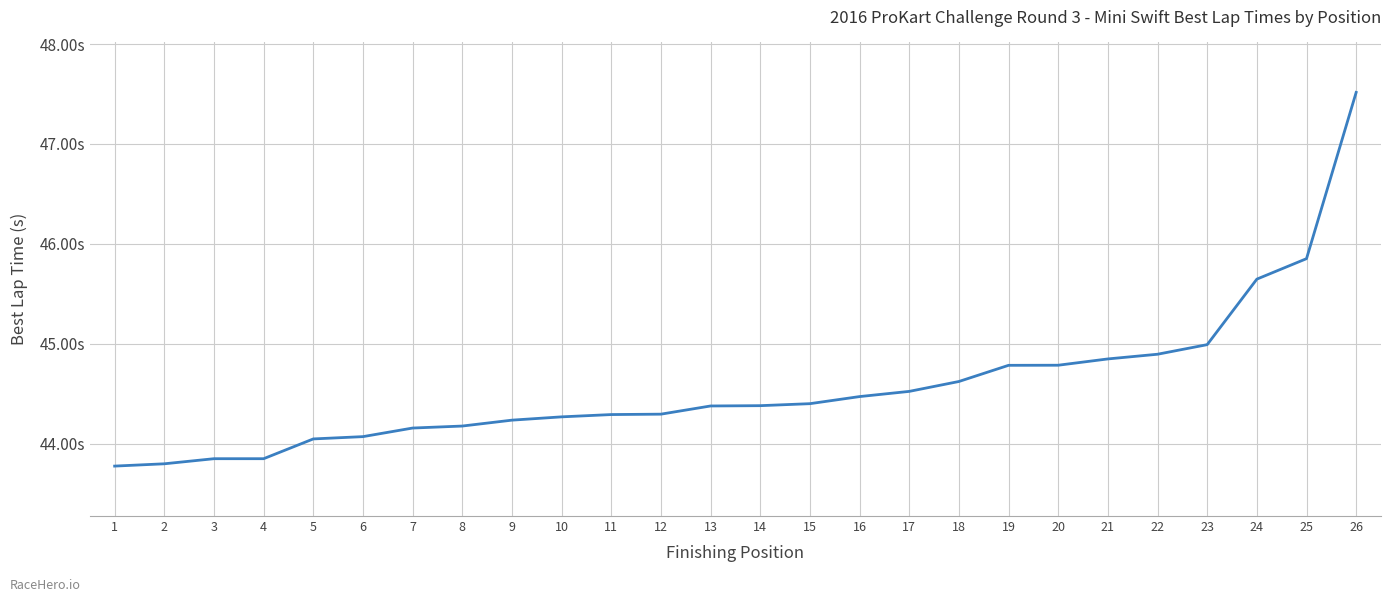

Does the chart display data point markers on the line(s)?

No